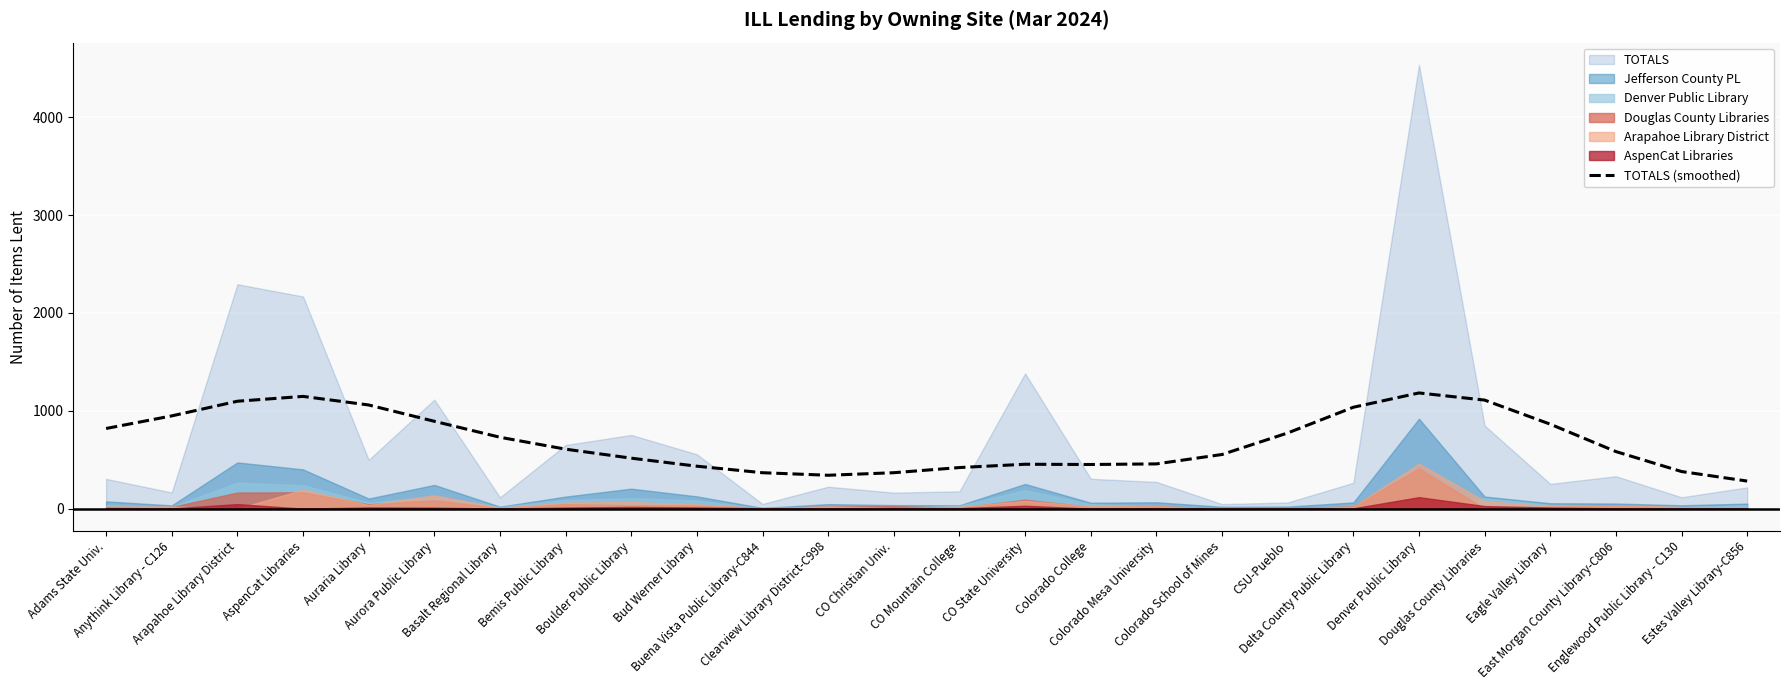

Rank the categories by value from lowest to highest.

Estes Valley Library-C856, Clearview Library District-C998, Buena Vista Public Library-C844, CO Christian Univ., Englewood Public Library - C130, CO Mountain College, Bud Werner Library, Colorado College, CO State University, Colorado Mesa University, Boulder Public Library, Colorado School of Mines, East Morgan County Library-C806, Bemis Public Library, Basalt Regional Library, CSU-Pueblo, Adams State Univ., Eagle Valley Library, Aurora Public Library, Anythink Library - C126, Delta County Public Library, Auraria Library, Arapahoe Library District, Douglas County Libraries, AspenCat Libraries, Denver Public Library